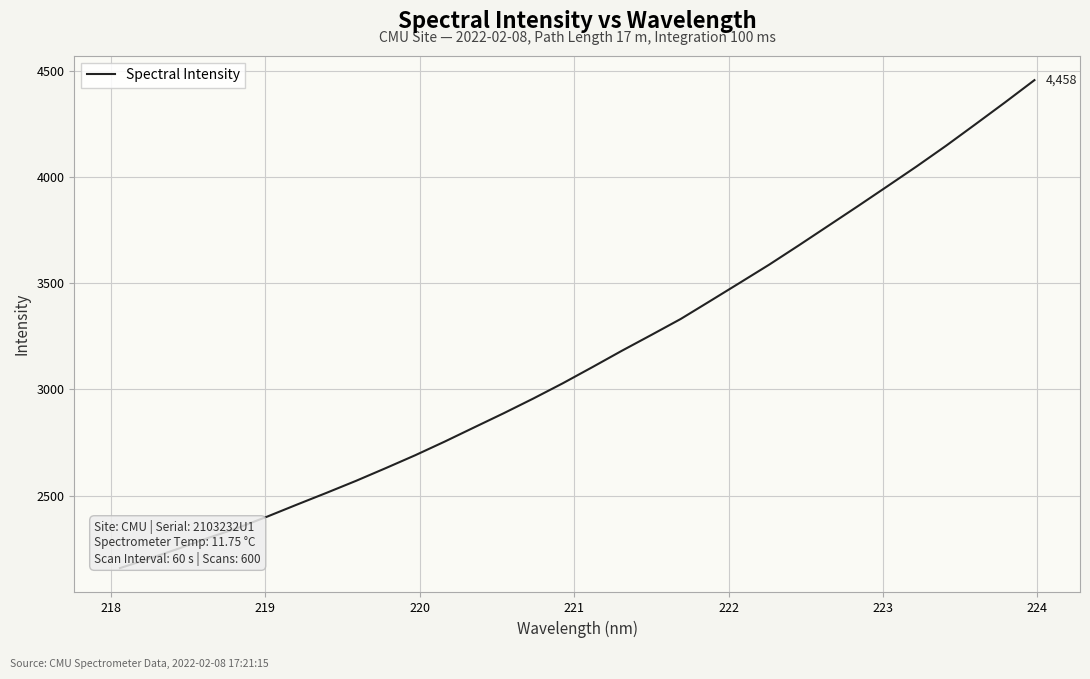

What is the difference between the maximum and minimum values?

2299.4